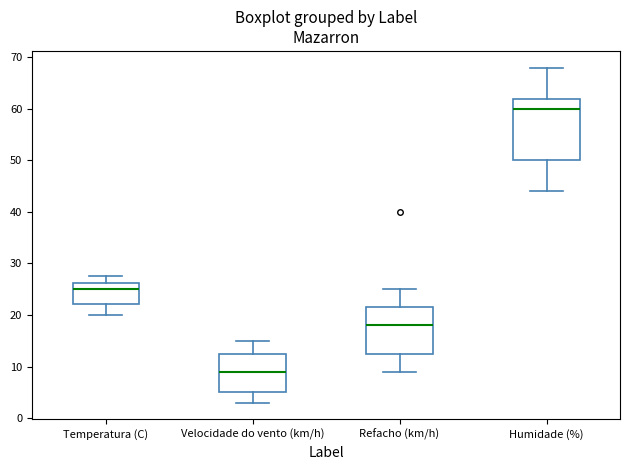

Where does the median line of the box for Humidade (%) sit on the y-axis? The values are not printed on the chart, so give them approximately, as read against the axis.

60